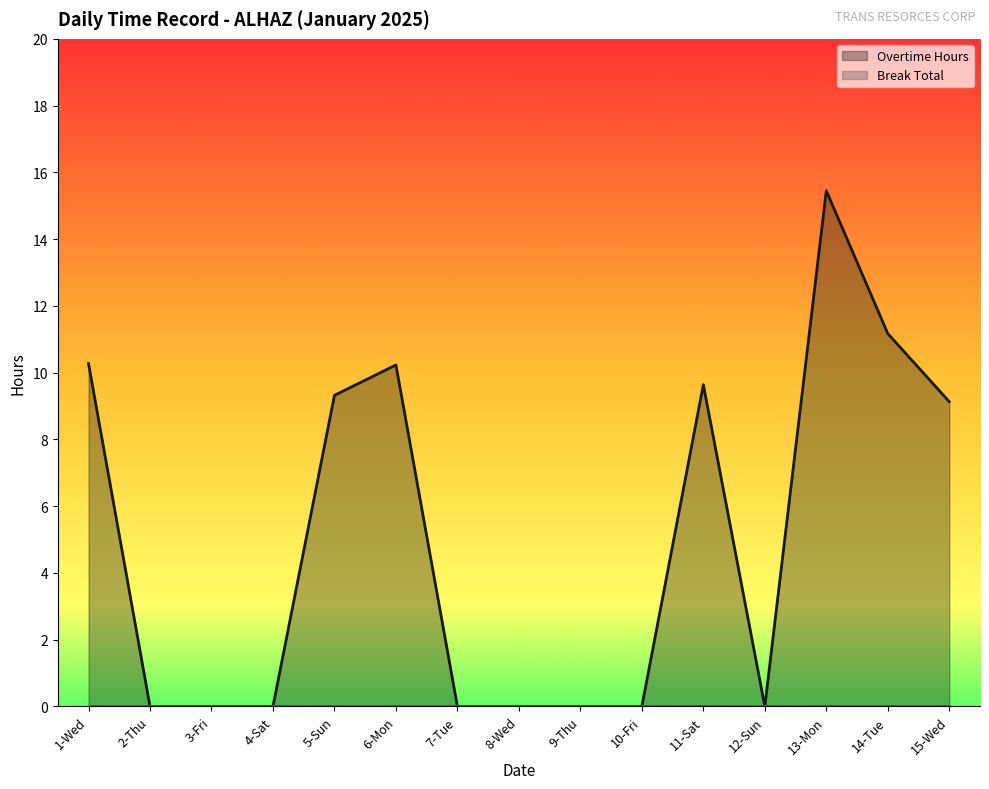

Rank the categories by value from lowest to highest.

2-Thu, 3-Fri, 4-Sat, 7-Tue, 8-Wed, 9-Thu, 10-Fri, 12-Sun, 15-Wed, 5-Sun, 11-Sat, 6-Mon, 1-Wed, 14-Tue, 13-Mon